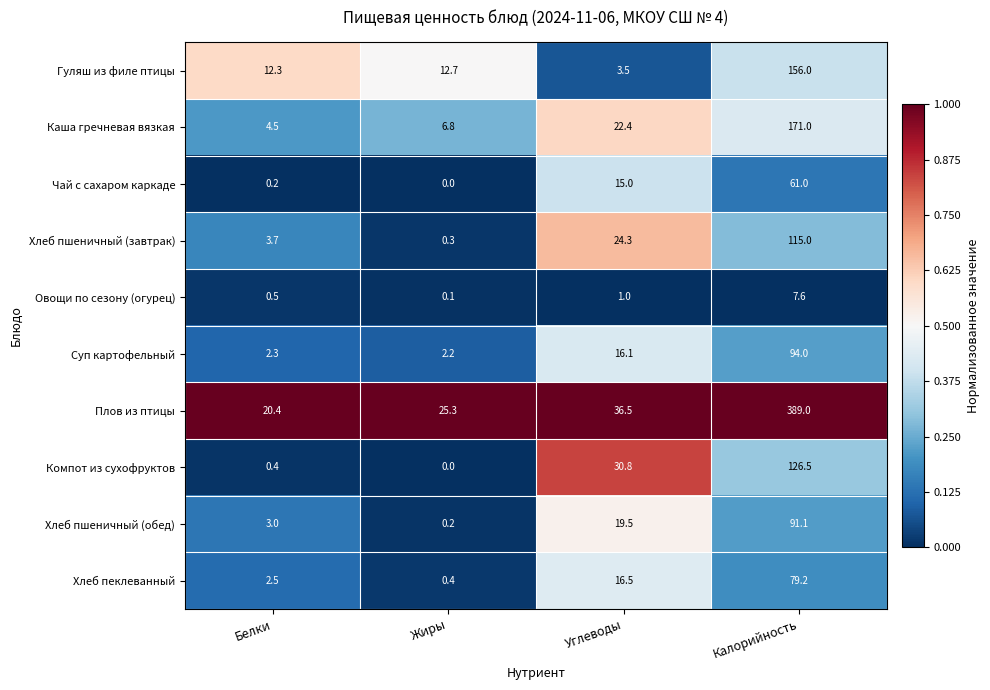

Which category has the highest value across all series?

Калорийность